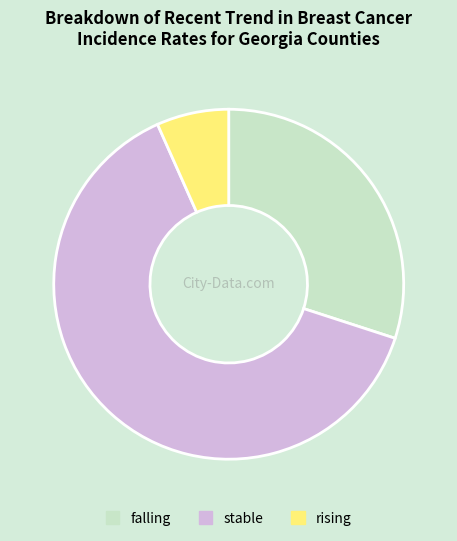

What is the largest slice in the pie chart?

stable